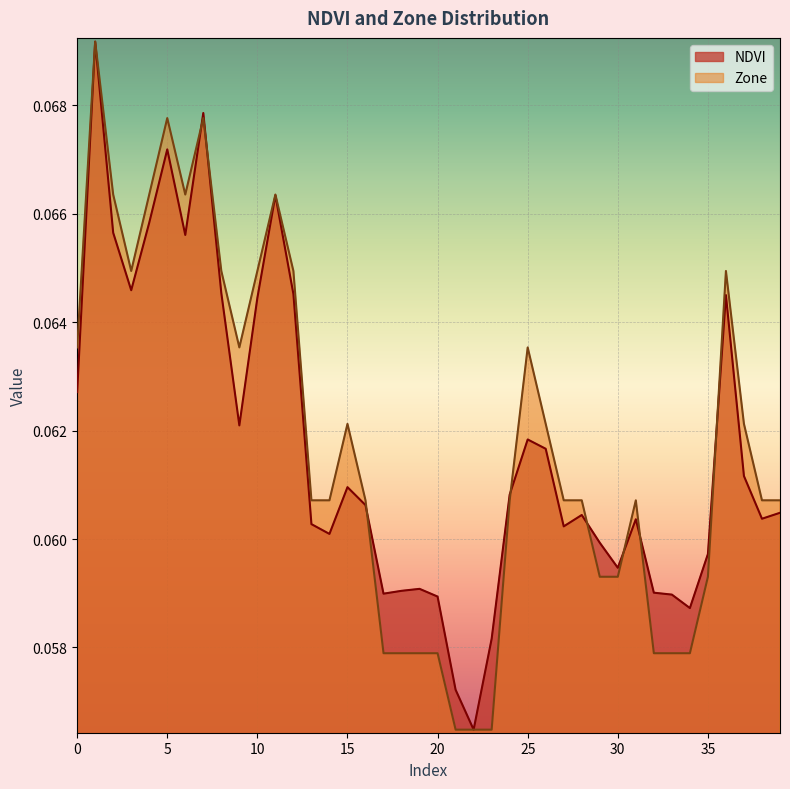

Reading left to right, transcribe all the data shown in this chart.

NDVI: 0.1	0.1	0.1	0.1	0.1	0.1	0.1	0.1	0.1	0.1	0.1	0.1	0.1	0.1	0.1	0.1	0.1	0.1	0.1	0.1	0.1	0.1	0.1	0.1	0.1	0.1	0.1	0.1	0.1	0.1	0.1	0.1	0.1	0.1	0.1	0.1	0.1	0.1	0.1	0.1
Zone: 0.1	0.1	0.1	0.1	0.1	0.1	0.1	0.1	0.1	0.1	0.1	0.1	0.1	0.1	0.1	0.1	0.1	0.1	0.1	0.1	0.1	0.1	0.1	0.1	0.1	0.1	0.1	0.1	0.1	0.1	0.1	0.1	0.1	0.1	0.1	0.1	0.1	0.1	0.1	0.1